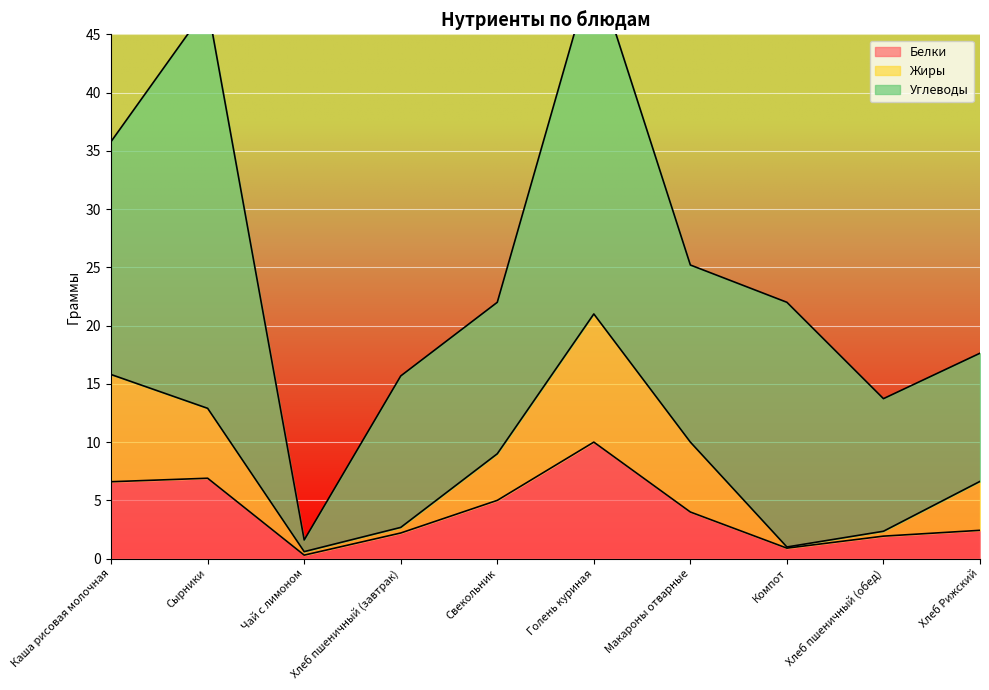

True or false: Белки has more than 0 points higher than both neighbors.

True